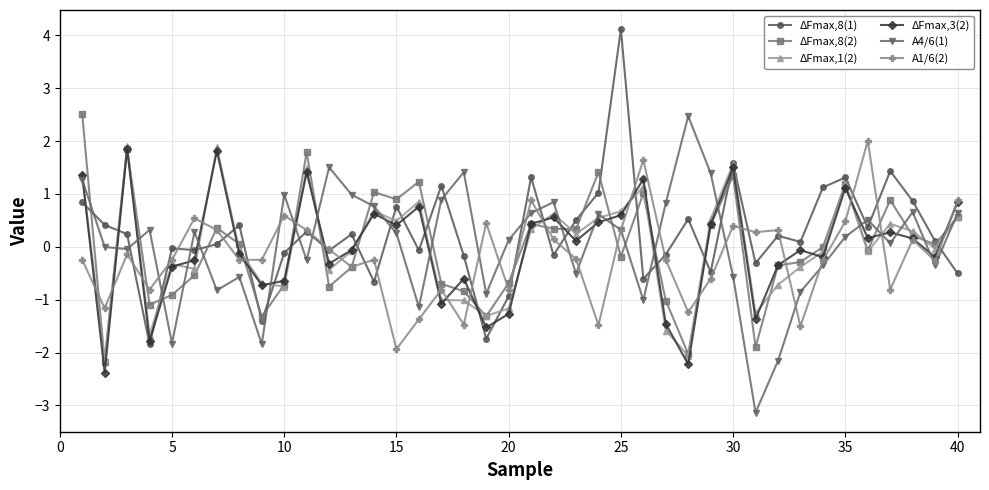

What is the difference between the maximum and minimum values in the A4/6(1) series?

5.6